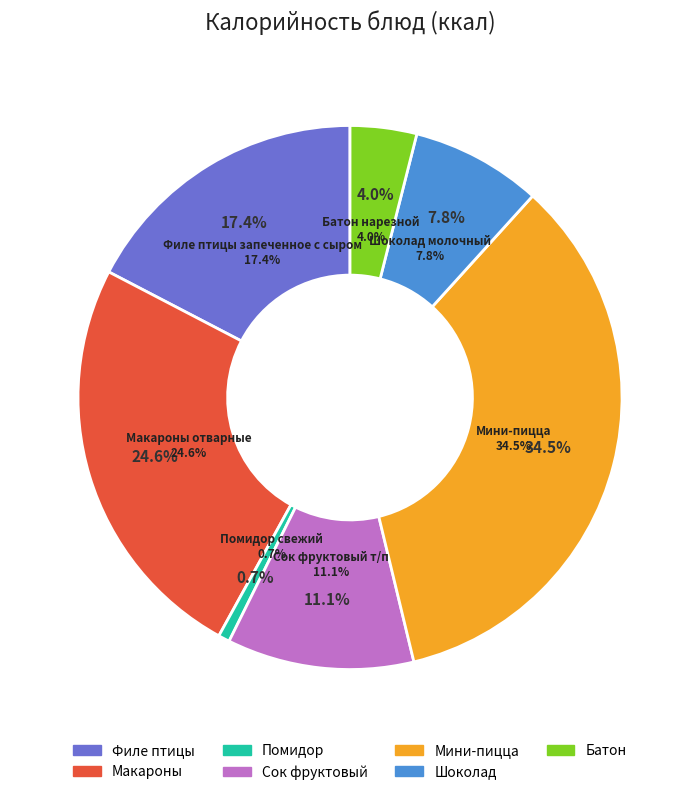

Does Макароны отварные represent more than half of the total?

No